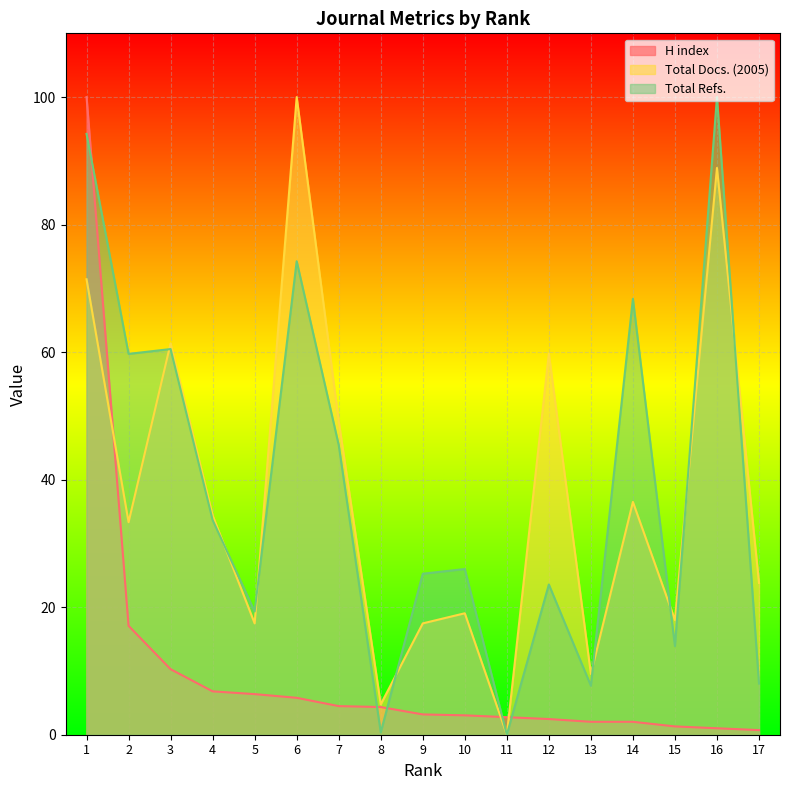

At which label is Total Docs. (2005) closest to 50?

7